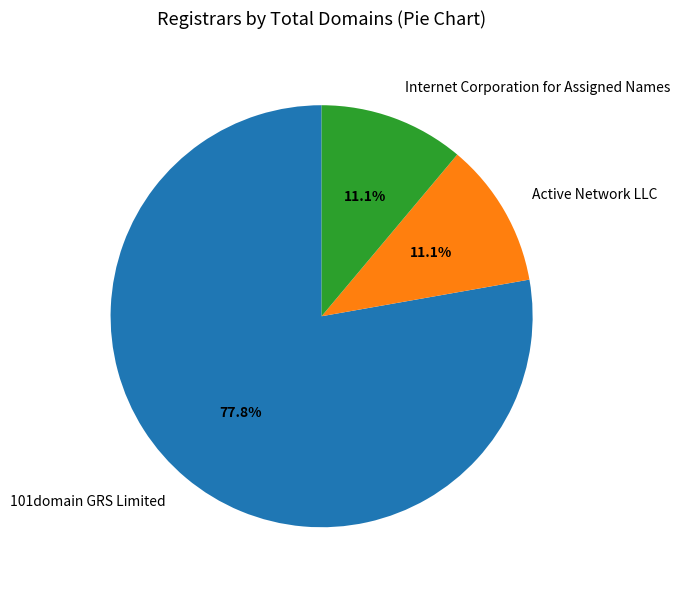

What percentage do Internet Corporation for Assigned Names and 101domain GRS Limited together represent?

88.9%